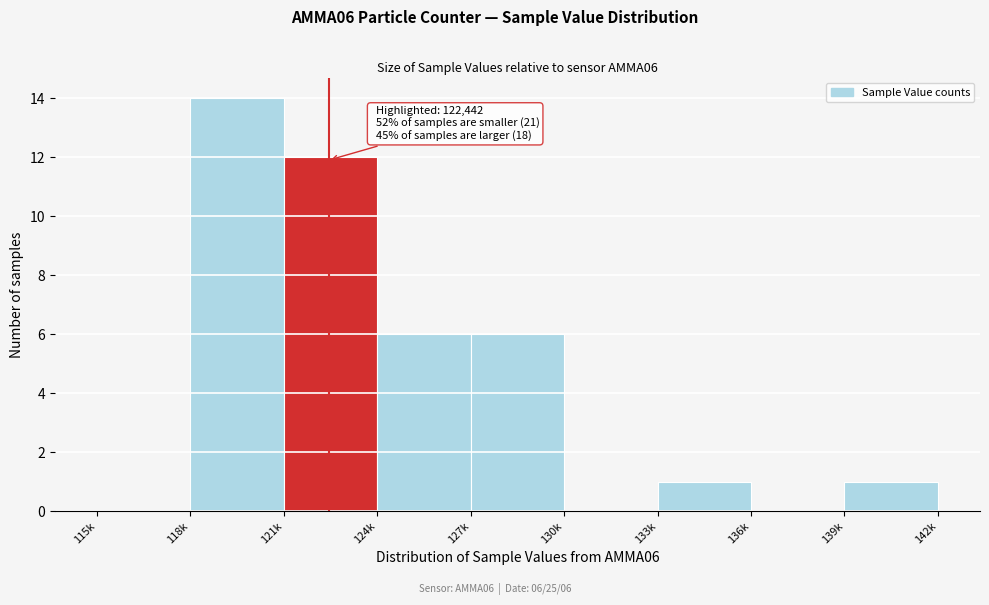

Reading left to right, list all the values displayed in this chart.

115k=0	118k=14	121k=12	124k=6	127k=6	130k=0	133k=1	136k=0	139k=1